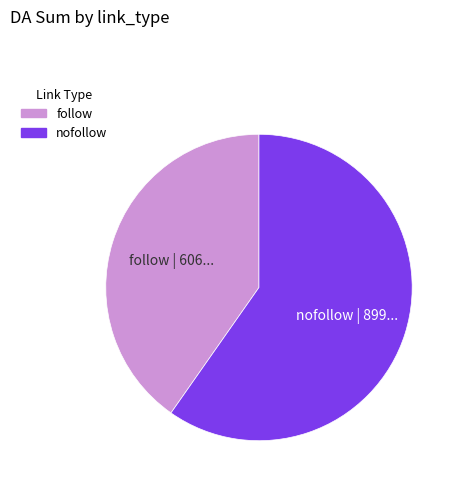

True or false: nofollow accounts for 60% of the total.

True